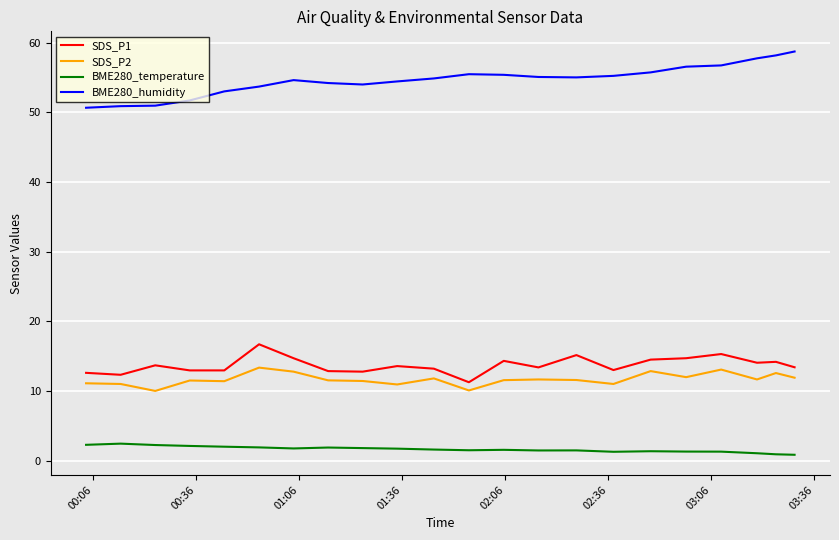

List the series in order of their peak value, highest first.

BME280_humidity, SDS_P1, SDS_P2, BME280_temperature